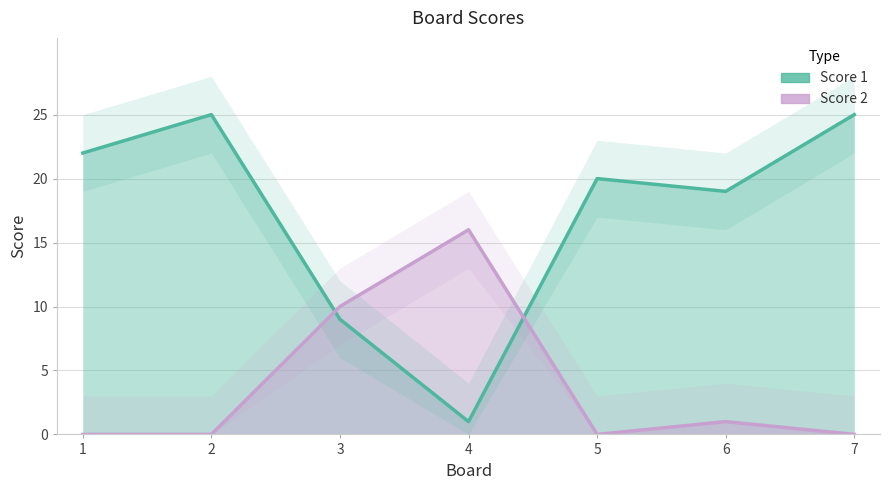

How many values in Score 2 are above zero?

3